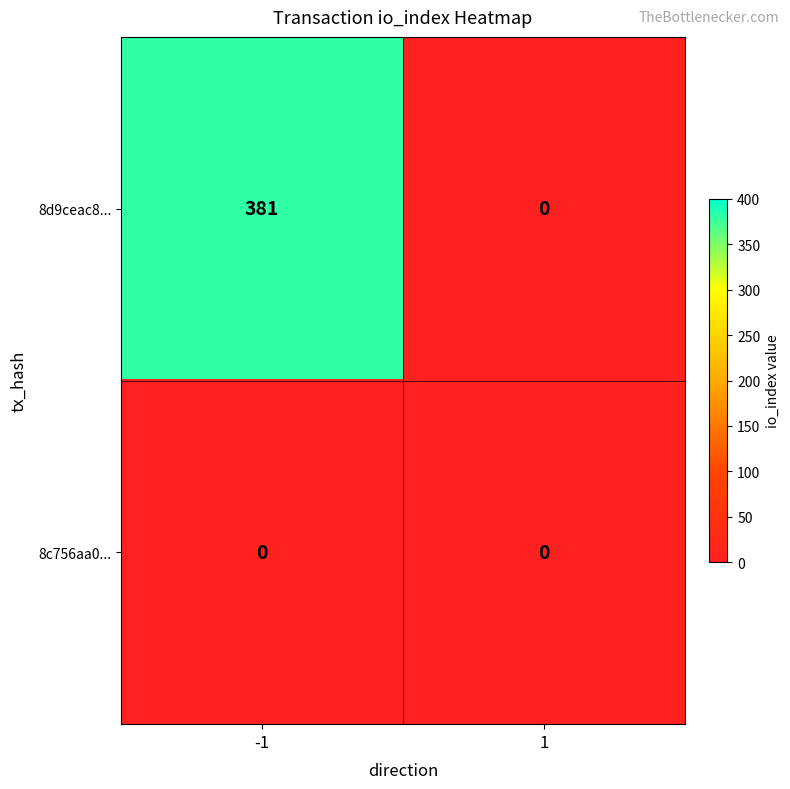

Between -1 and 1, which series saw the biggest shift?

8d9ceac8...